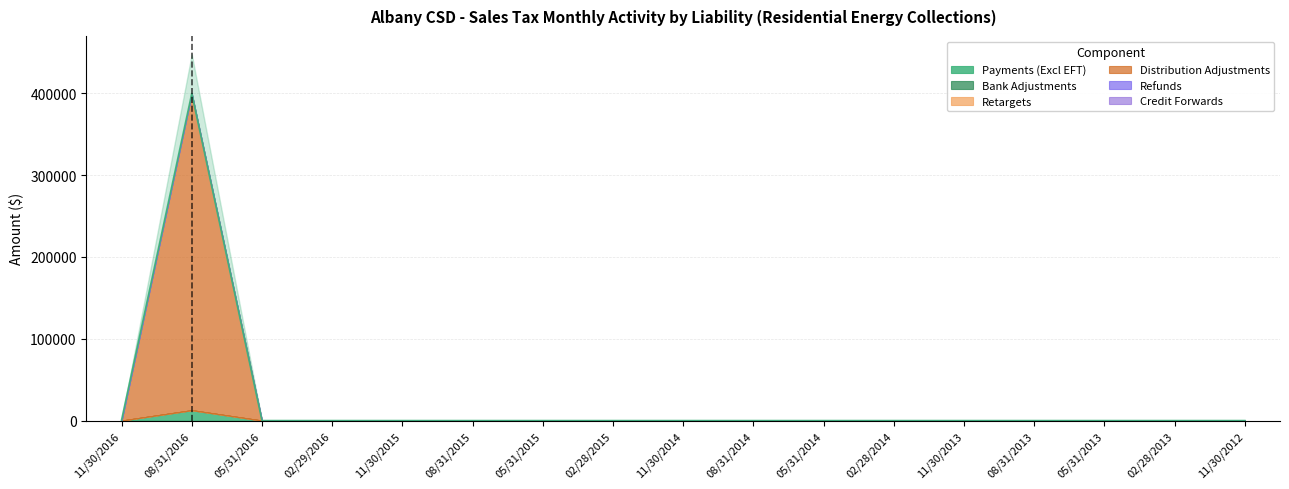

What is the sum of the Refunds values at 08/31/2016 and 05/31/2016?

-16.6